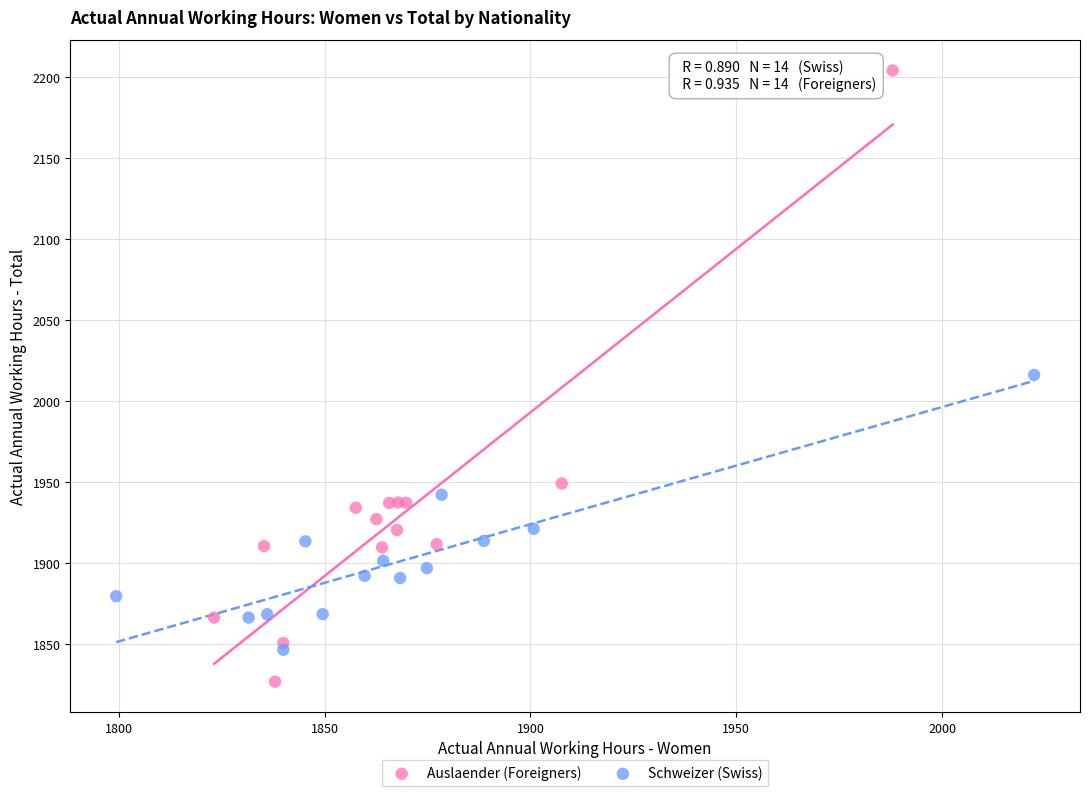

Which series reaches the minimum Y coordinate?

Auslaender (Foreigners)